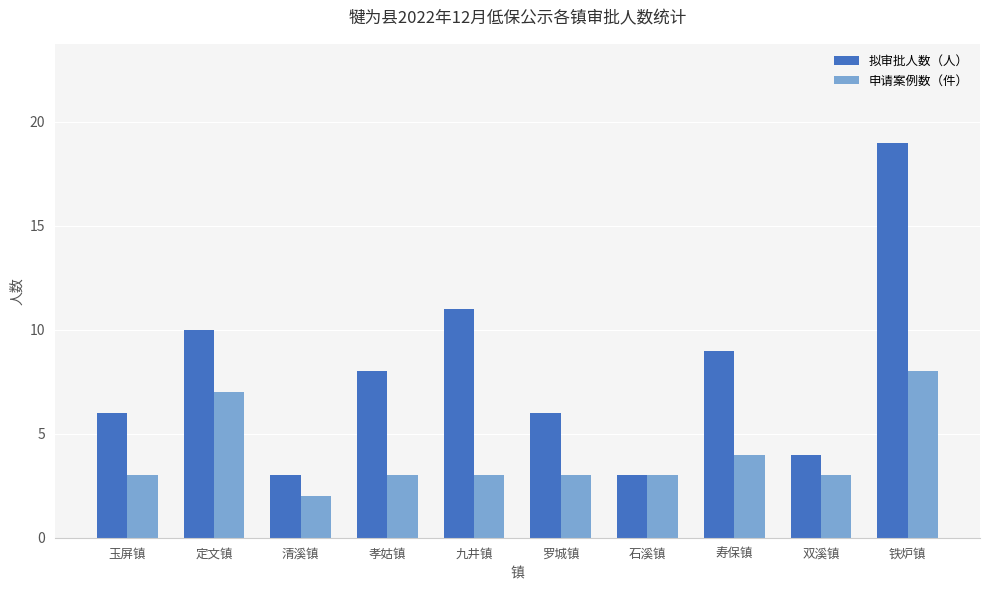

At which category is the sum across all series the highest?

铁炉镇